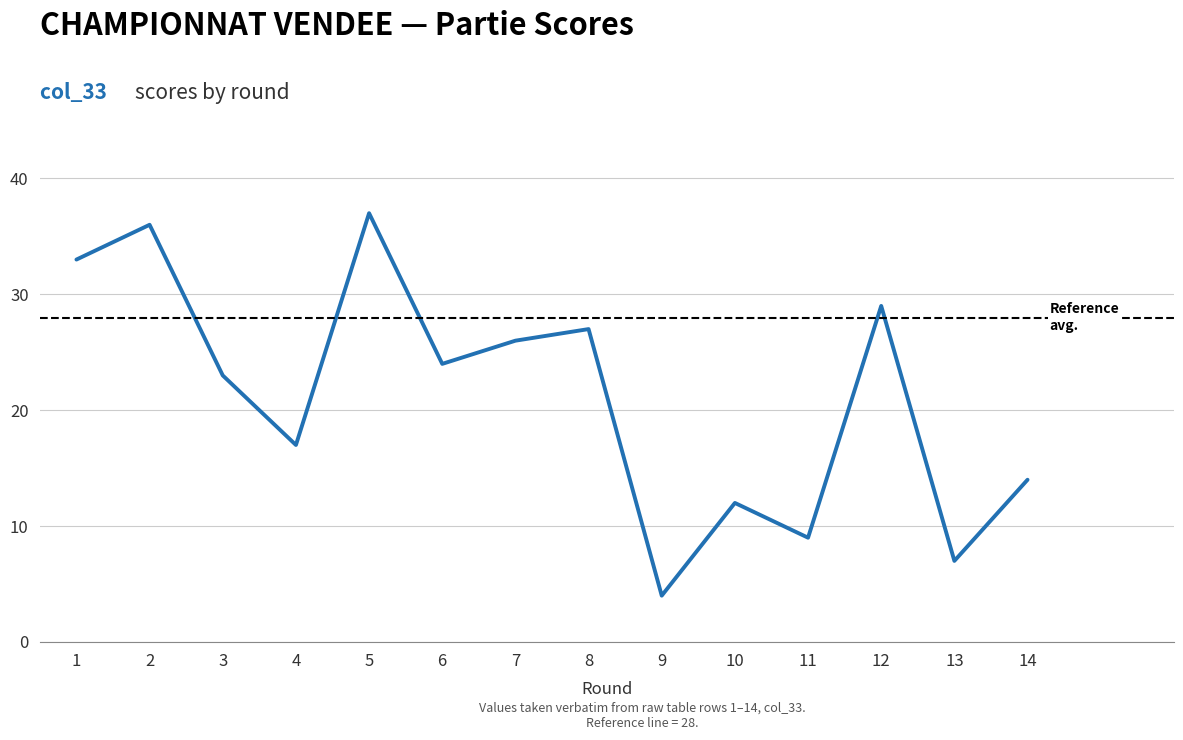

What is the approximate value of col_33 at 12?

29